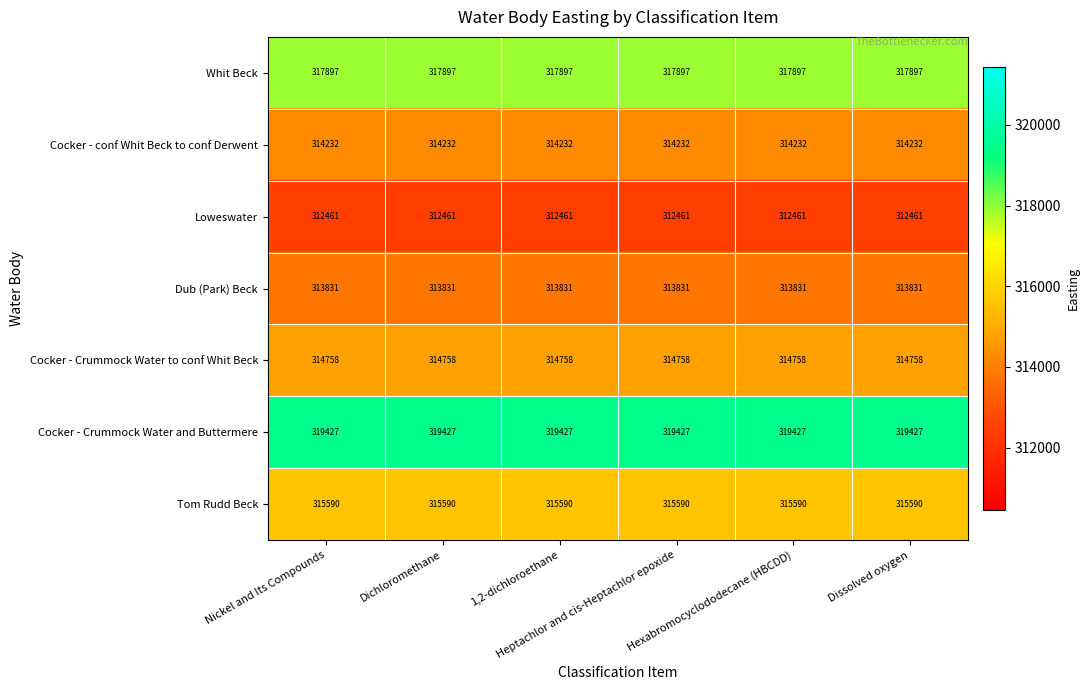

Which series has the largest total across all categories?

Cocker - Crummock Water and Buttermere